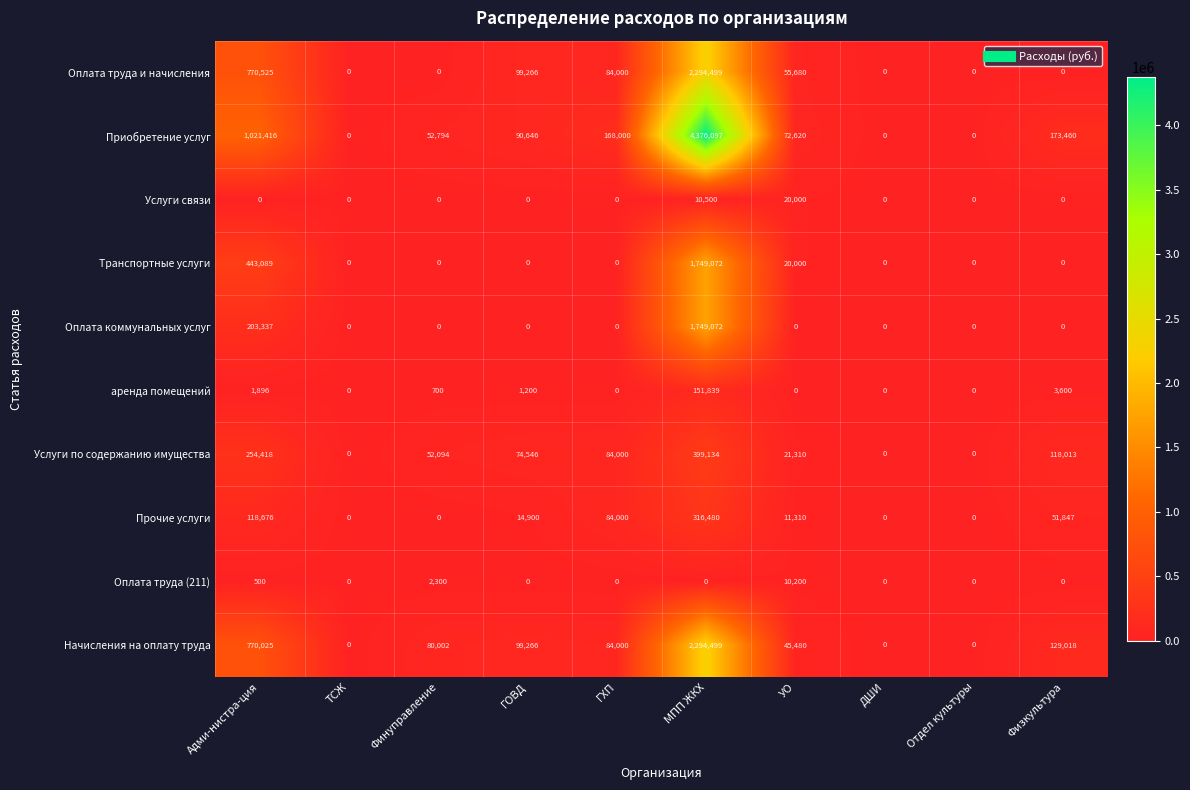

The value of Оплата труда и начисления at ГХП is 149619. True or false?

False